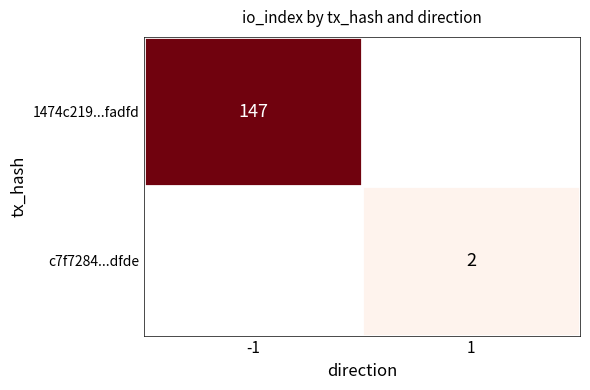

Is the value of 1474c219...fadfd at -1 greater than the value of c7f7284...dfde at 1?

Yes